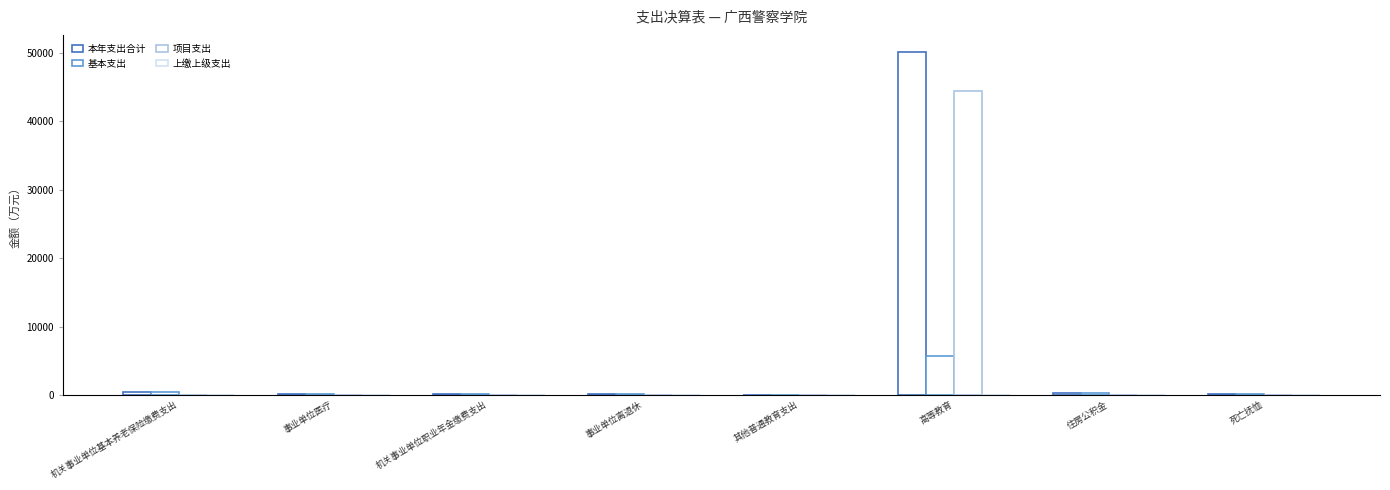

True or false: 项目支出 has a value of 0.0 at 事业单位离退休.

True